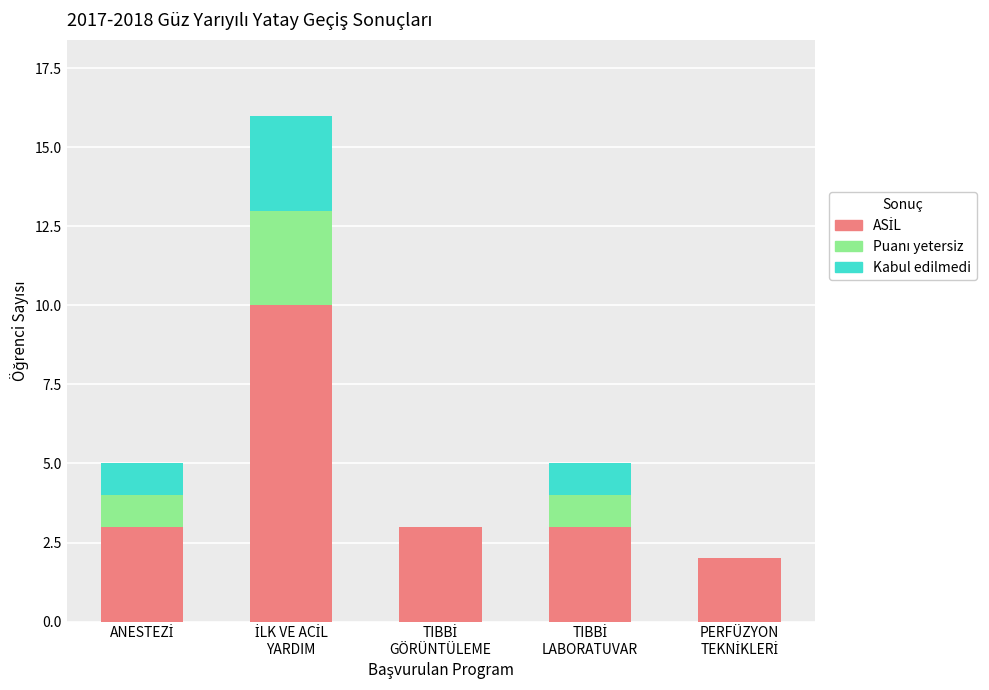

Are the bars horizontal?

No